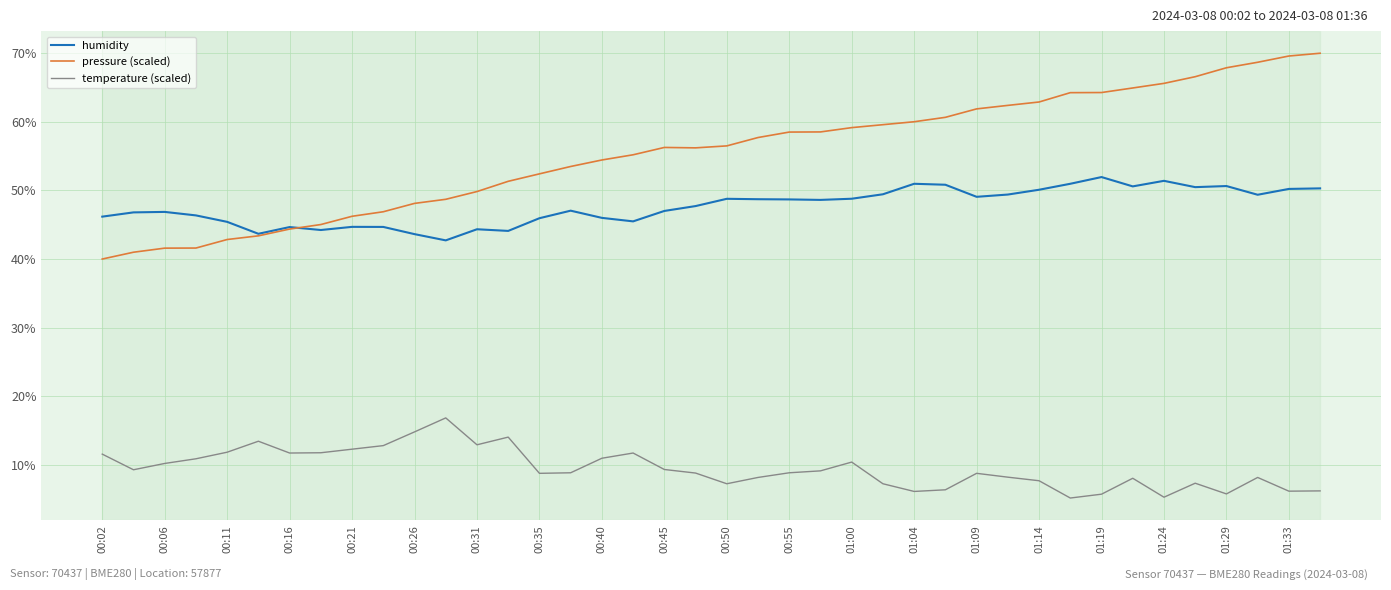

What are all the series names shown in the legend?

humidity, pressure (scaled), temperature (scaled)